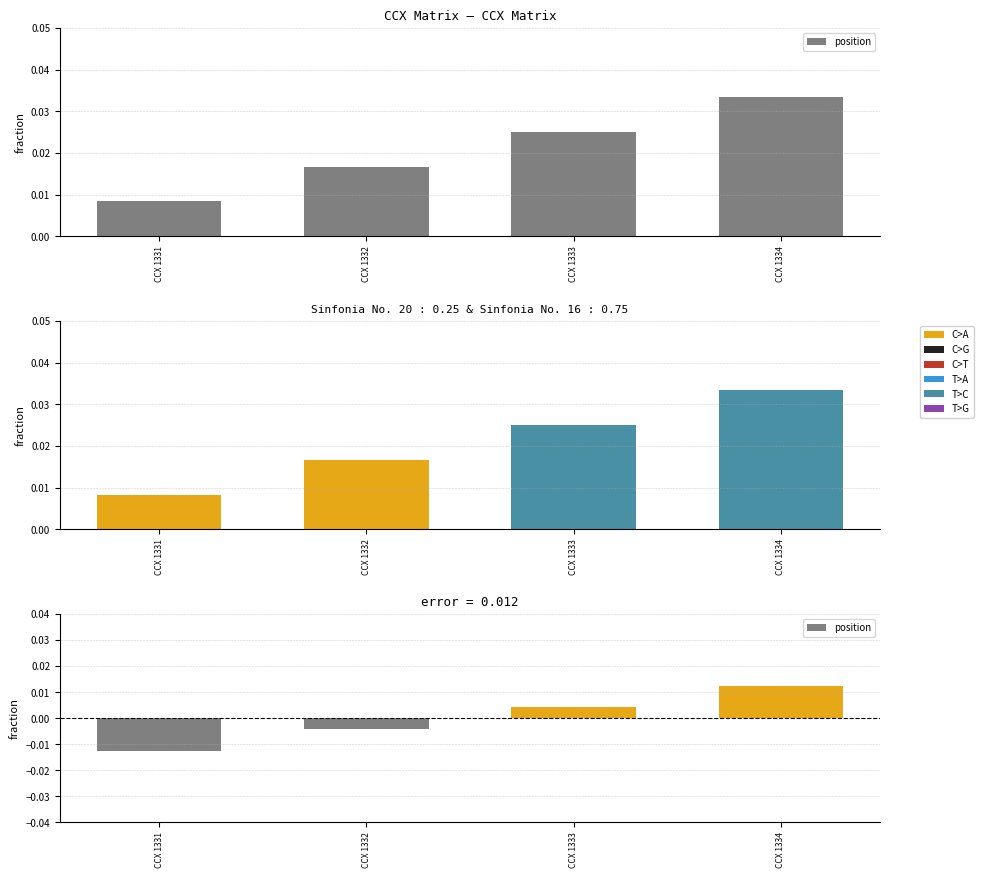

How many distinct data groups are displayed?

1